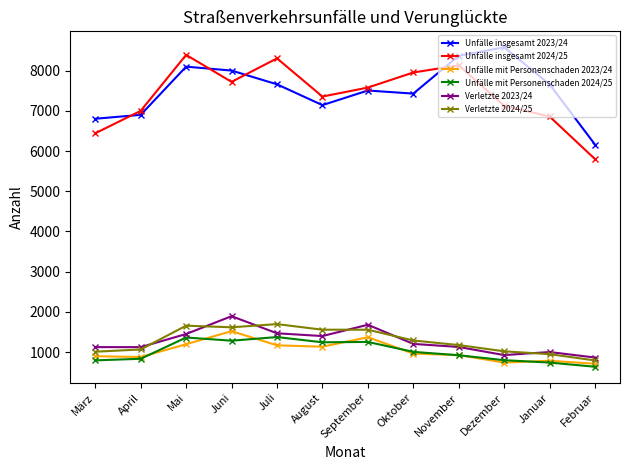

Count the number of data series in this chart.

6